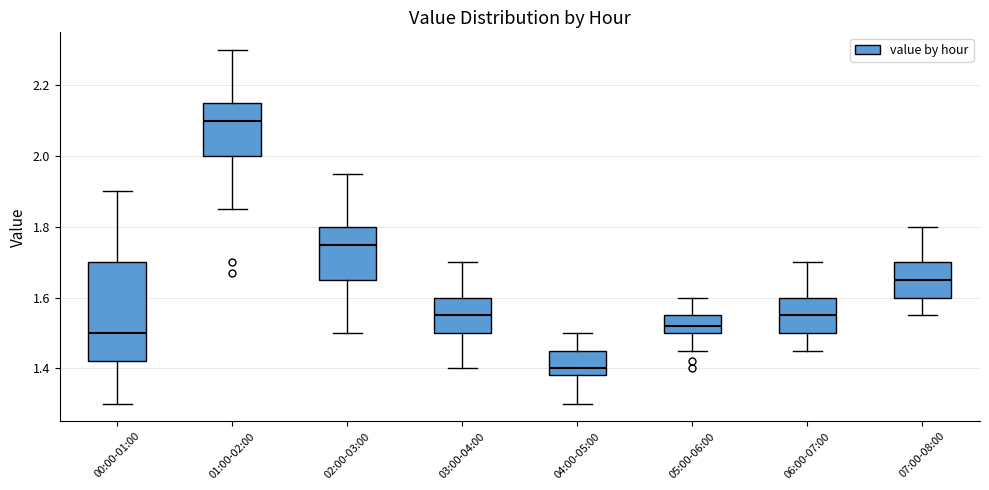

Reading left to right, transcribe this box plot: for each box, give where its median line is, the range the box spans, and where its two whiskers end, as read against the y-axis. The values are not printed on the chart, so give them approximately, as read against the axis.

00:00-01:00: median 1.50, box 1.42 to 1.70, whiskers 1.30 to 1.90
01:00-02:00: median 2.10, box 2.00 to 2.16, whiskers 1.86 to 2.30
02:00-03:00: median 1.76, box 1.66 to 1.80, whiskers 1.50 to 1.96
03:00-04:00: median 1.56, box 1.50 to 1.60, whiskers 1.40 to 1.70
04:00-05:00: median 1.40, box 1.38 to 1.46, whiskers 1.30 to 1.50
05:00-06:00: median 1.52, box 1.50 to 1.56, whiskers 1.46 to 1.60
06:00-07:00: median 1.56, box 1.50 to 1.60, whiskers 1.46 to 1.70
07:00-08:00: median 1.66, box 1.60 to 1.70, whiskers 1.56 to 1.80